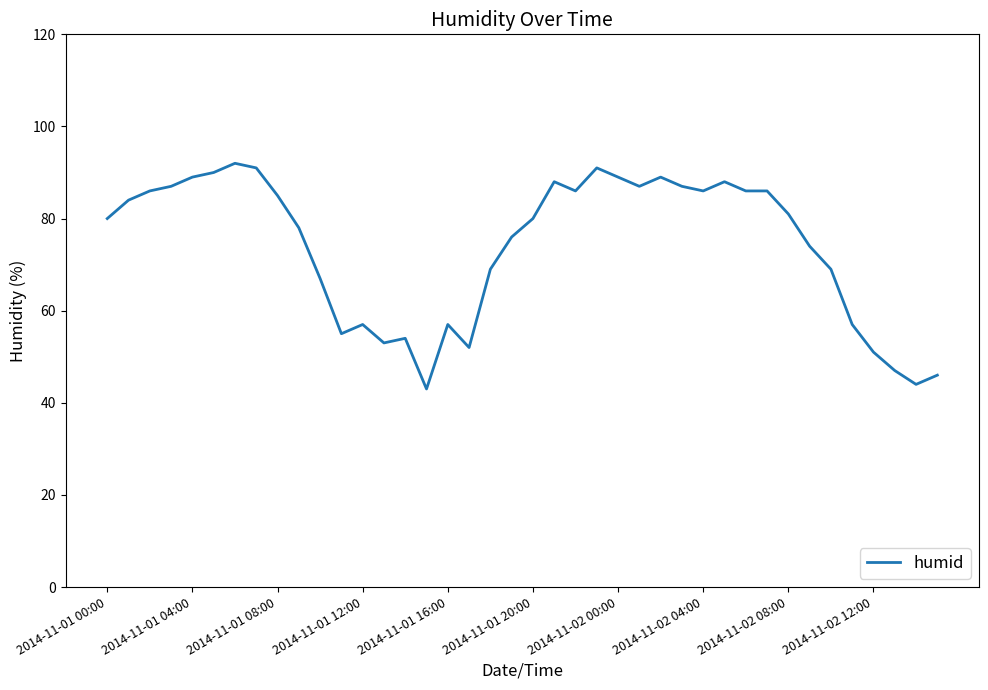

How many lines are shown in the chart?

1